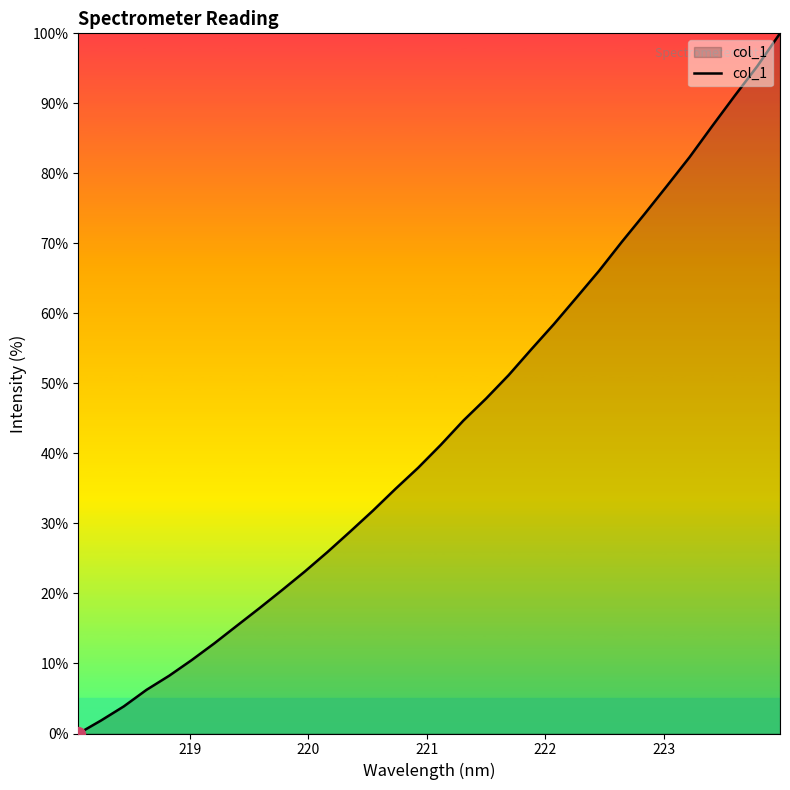

Reading left to right, list all the values displayed in this chart.

0.0	1.9	3.9	6.2	8.2	10.5	12.9	15.4	17.9	20.5	23.2	25.9	28.9	31.8	34.9	38.0	41.2	44.7	47.8	51.2	54.9	58.5	62.3	66.1	70.2	74.2	78.2	82.3	86.8	91.1	95.3	100.0